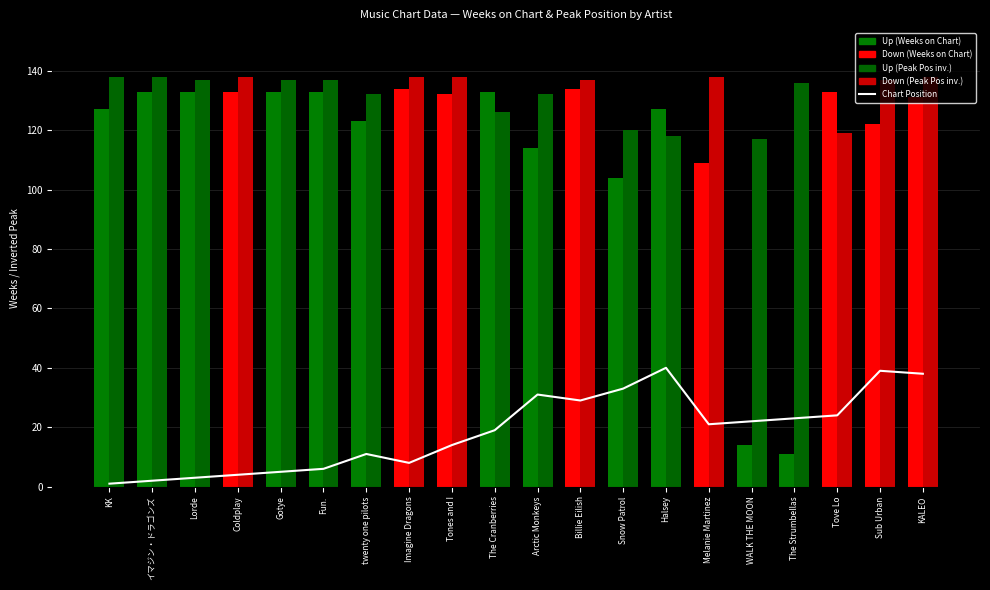

Reading right to left, list all the values displayed in this chart.

Chart Position: KALEO=38	Sub Urban=39	Tove Lo=24	The Strumbellas=23	WALK THE MOON=22	Melanie Martinez=21	Halsey=40	Snow Patrol=33	Billie Eilish=29	Arctic Monkeys=31	The Cranberries=19	Tones and I=14	Imagine Dragons=8	twenty one pilots=11	Fun.=6	Gotye=5	Coldplay=4	Lorde=3	イマジン・ドラゴンズ=2	KK=1
Weeks on Chart: KALEO=131	Sub Urban=122	Tove Lo=133	The Strumbellas=11	WALK THE MOON=14	Melanie Martinez=109	Halsey=127	Snow Patrol=104	Billie Eilish=134	Arctic Monkeys=114	The Cranberries=133	Tones and I=132	Imagine Dragons=134	twenty one pilots=123	Fun.=133	Gotye=133	Coldplay=133	Lorde=133	イマジン・ドラゴンズ=133	KK=127
Peak Position (inverted): KALEO=138	Sub Urban=137	Tove Lo=119	The Strumbellas=136	WALK THE MOON=117	Melanie Martinez=138	Halsey=118	Snow Patrol=120	Billie Eilish=137	Arctic Monkeys=132	The Cranberries=126	Tones and I=138	Imagine Dragons=138	twenty one pilots=132	Fun.=137	Gotye=137	Coldplay=138	Lorde=137	イマジン・ドラゴンズ=138	KK=138